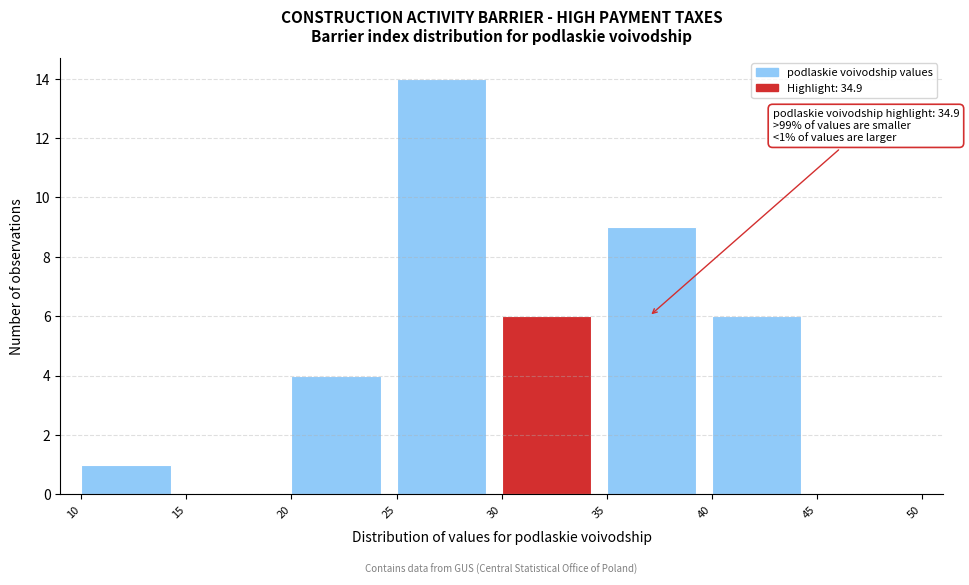

Over which range of the x-axis is the bar tallest?

25 to 30